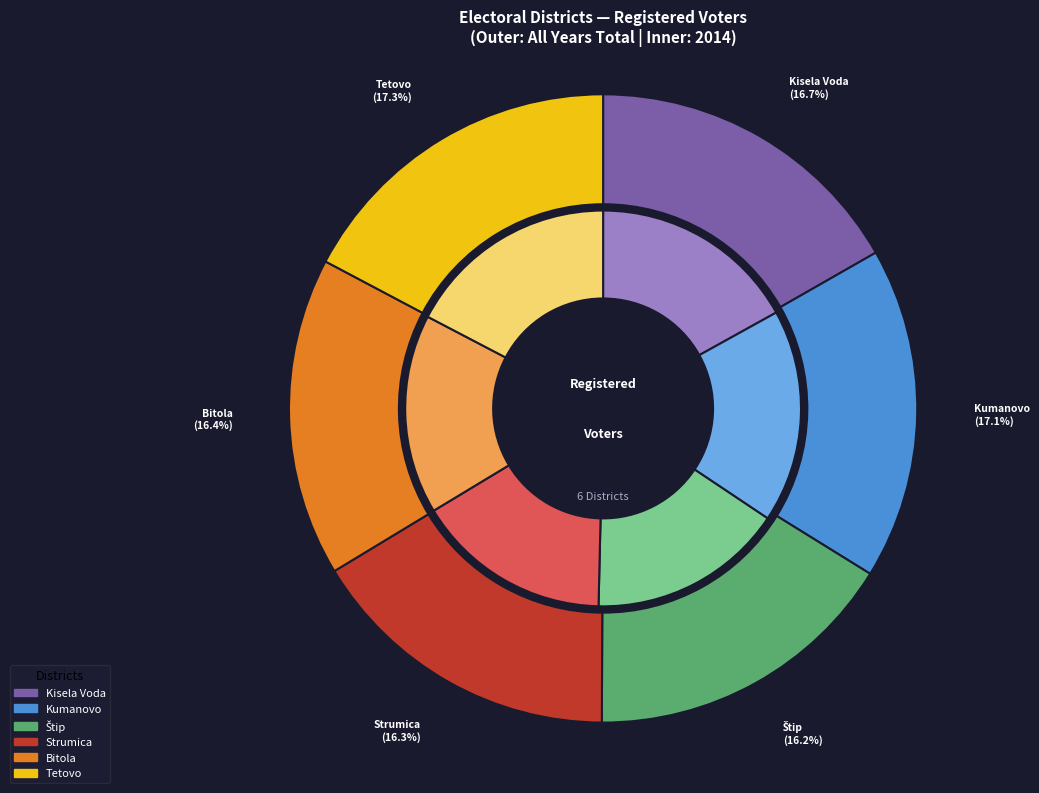

Is there a majority slice in this chart?

No